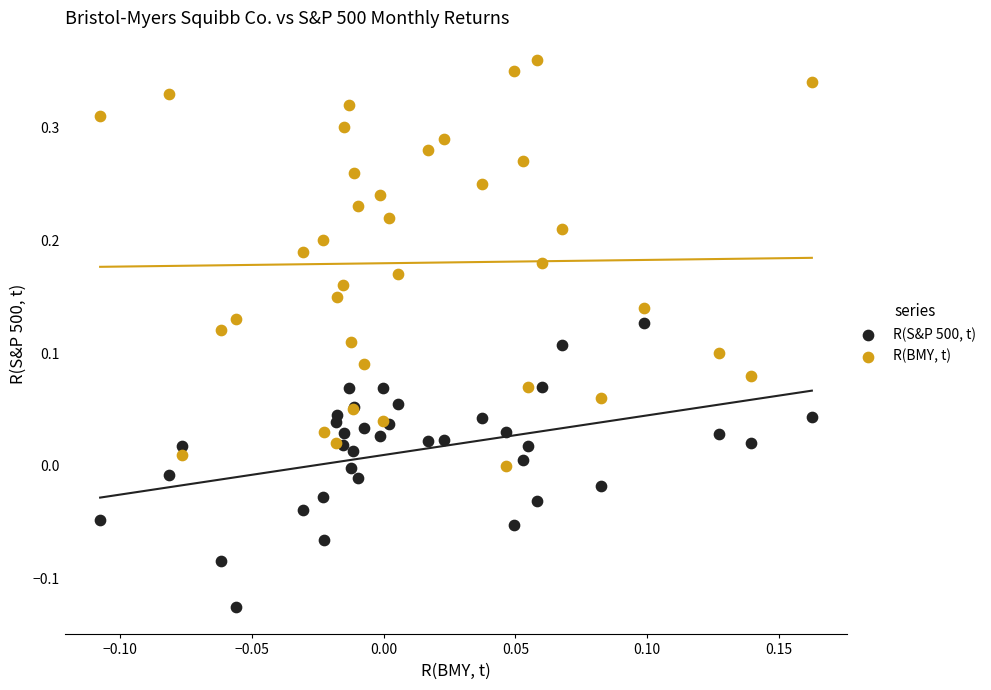

Which series has the largest Y range (max minus min)?

R(BMY, t)